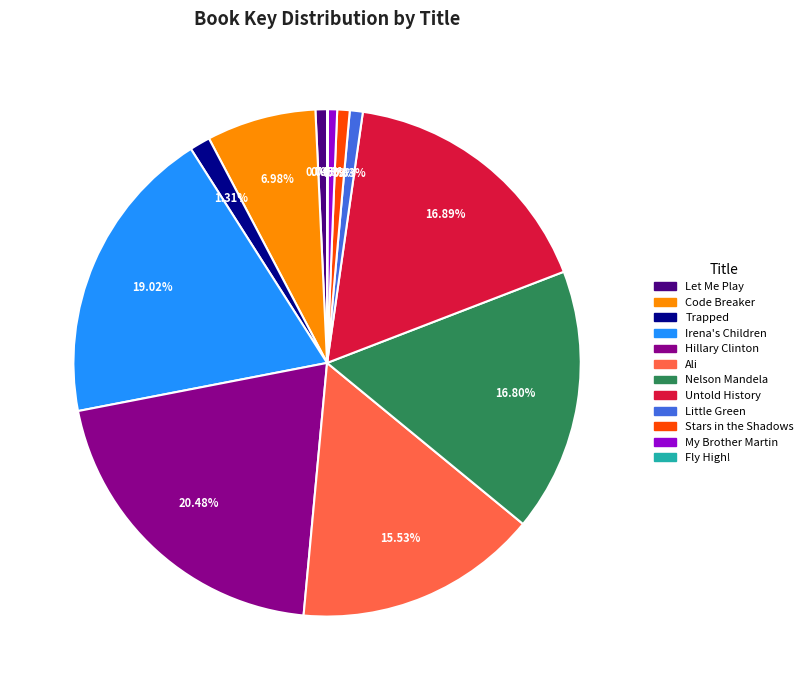

Which slice is the largest?

Hillary Clinton